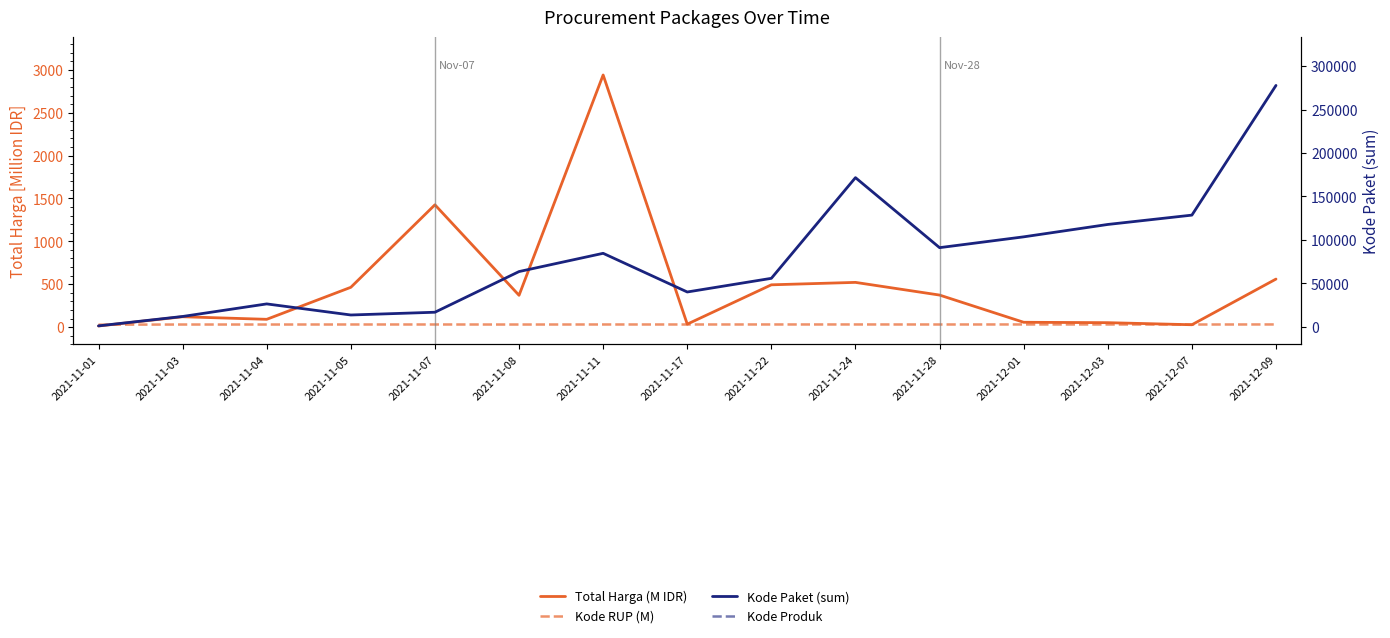

At which label does Kode Produk reach its peak?

2021-11-11